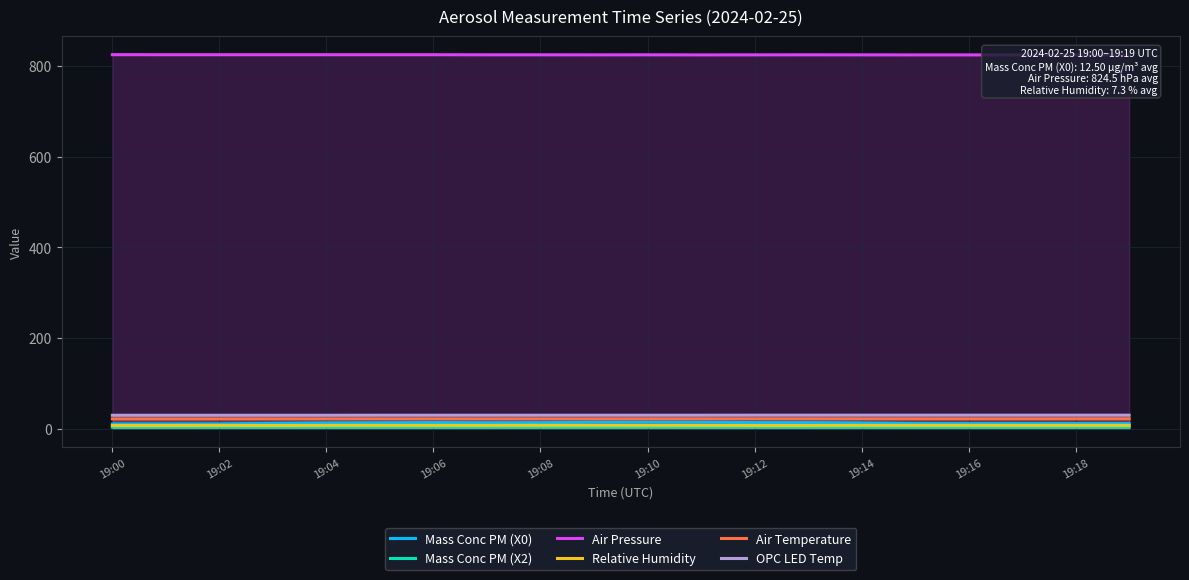

True or false: OPC LED Temp and Mass Conc PM (X0) intersect in this chart.

False